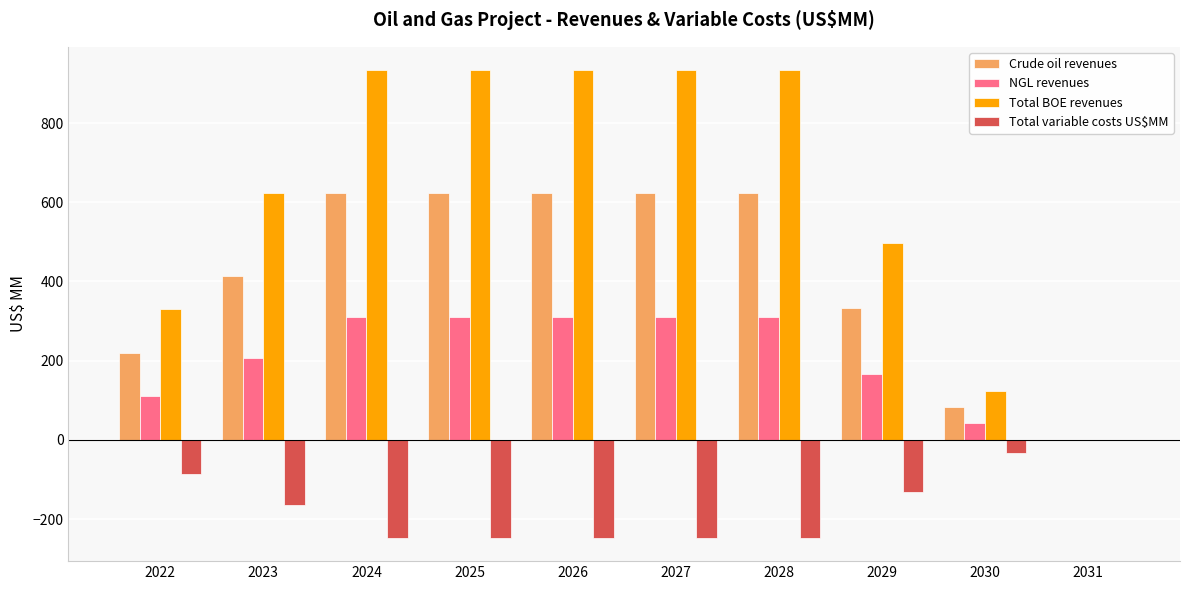

The value of Total variable costs US$MM at 2029 is -55.4. True or false?

False